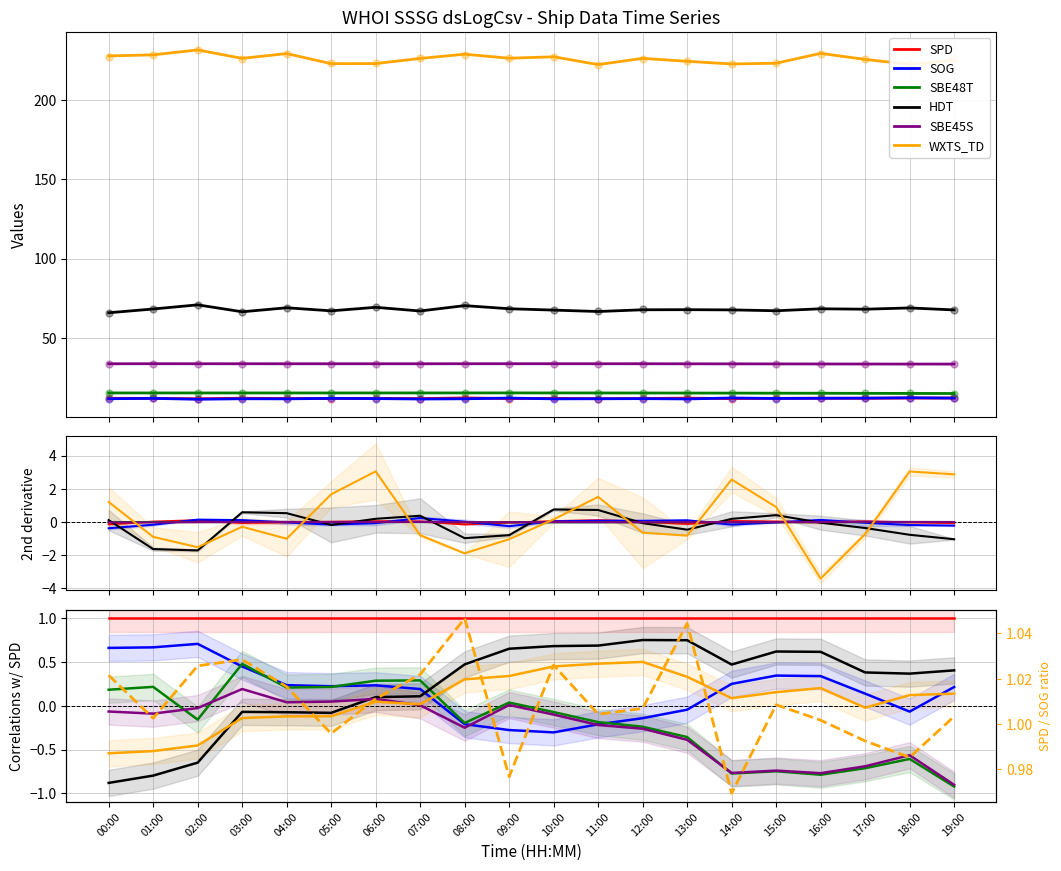

What position from the left is 03:00?

4